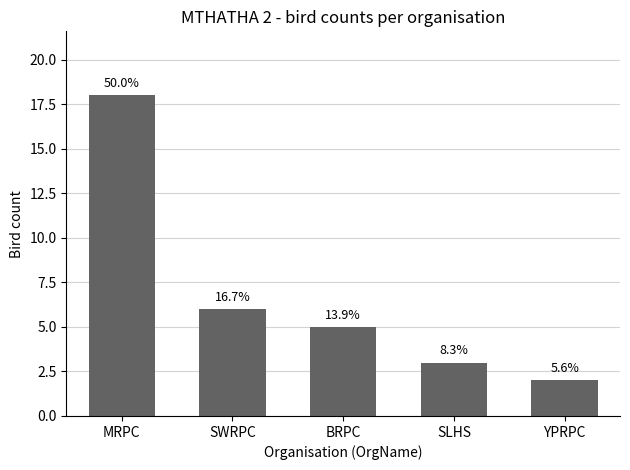

How many bars are there in total?

5